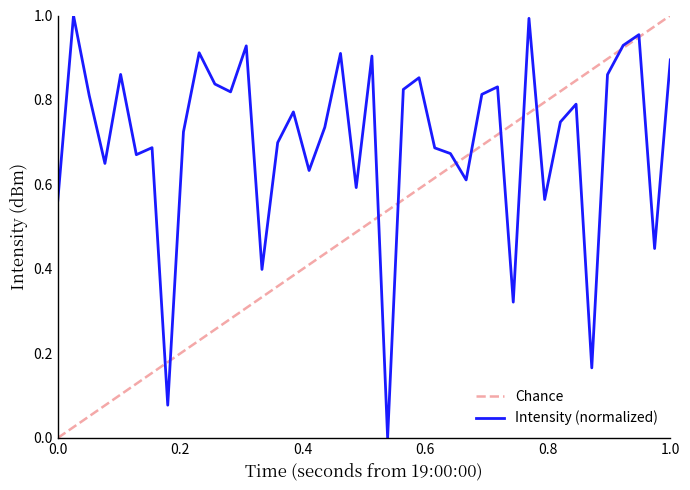

What is the difference between the maximum and second lowest values?

0.9